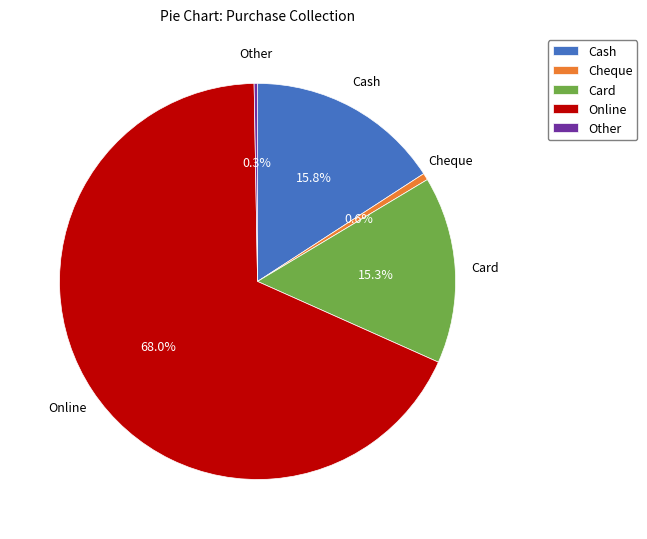

Approximately how many times larger is the value at Cash compared to Card?

1.0